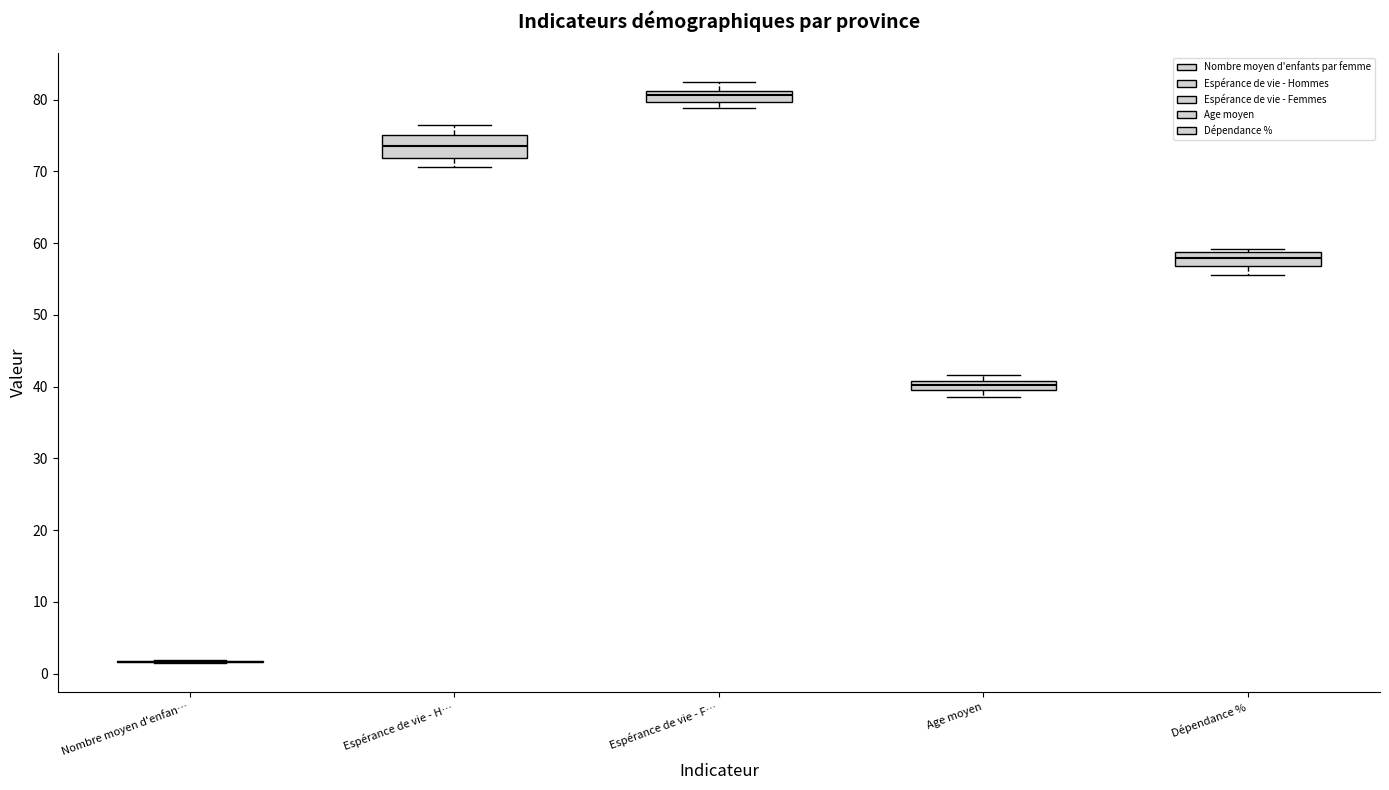

Where does the median line of the box for Dépendance % sit on the y-axis? The values are not printed on the chart, so give them approximately, as read against the axis.

58